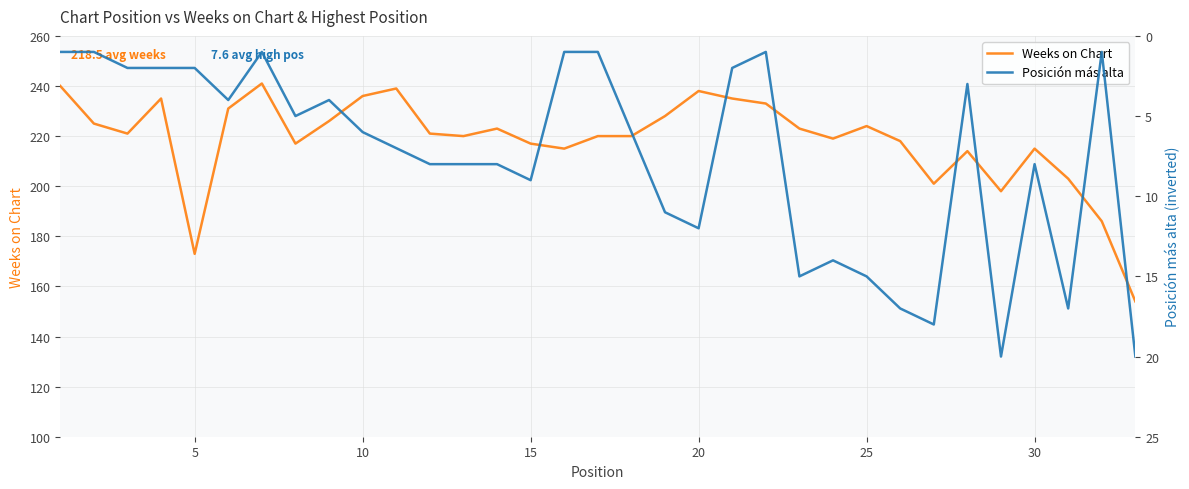

What is the sum of all Weeks on Chart values?

7209